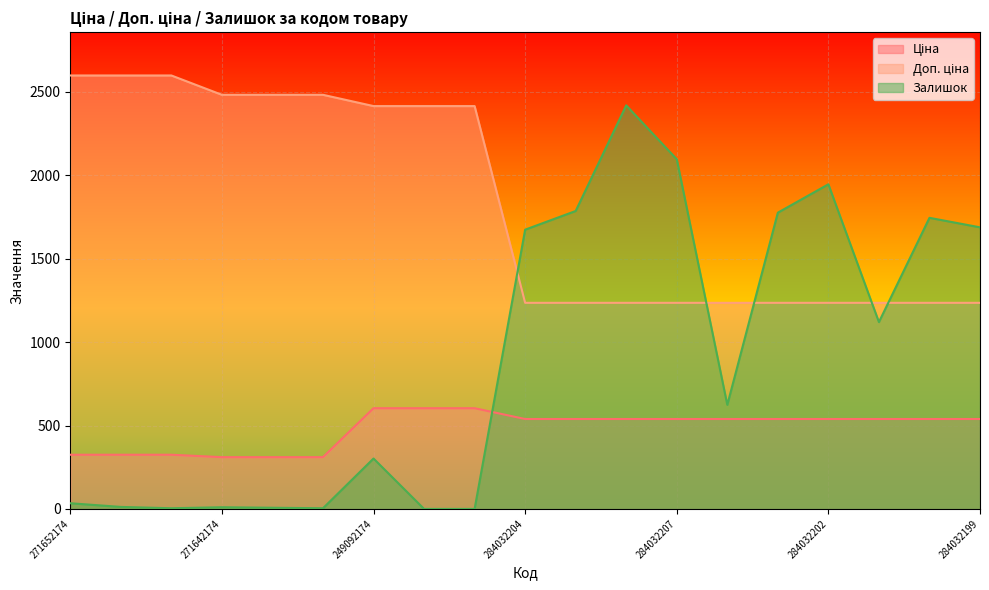

What is the difference between the second highest and second lowest values in the Залишок series?

2096.0